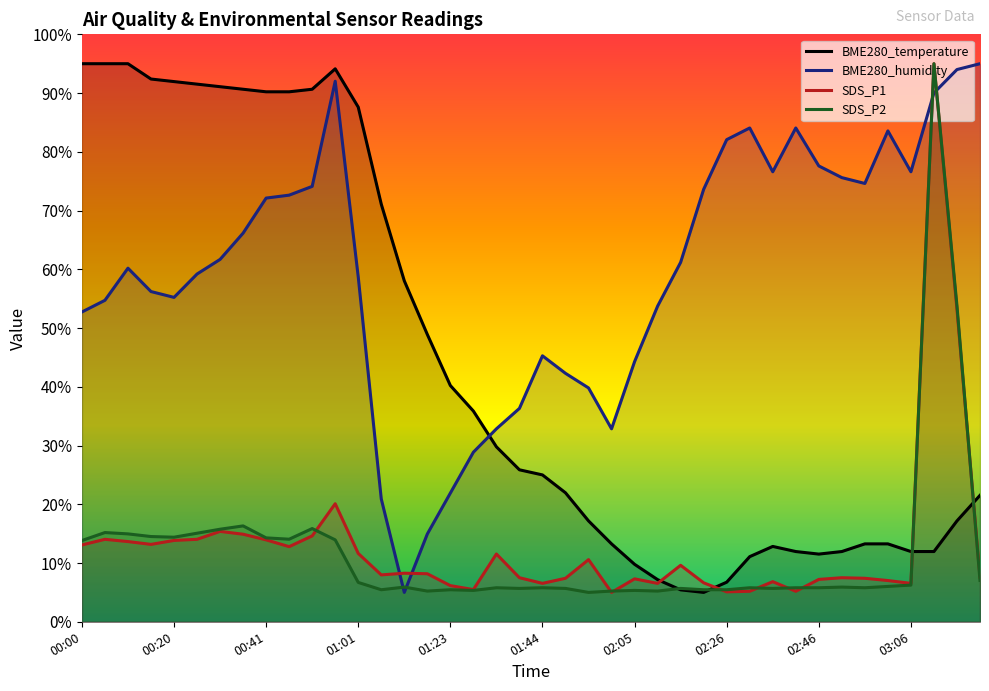

True or false: SDS_P1 and BME280_humidity intersect in this chart.

True